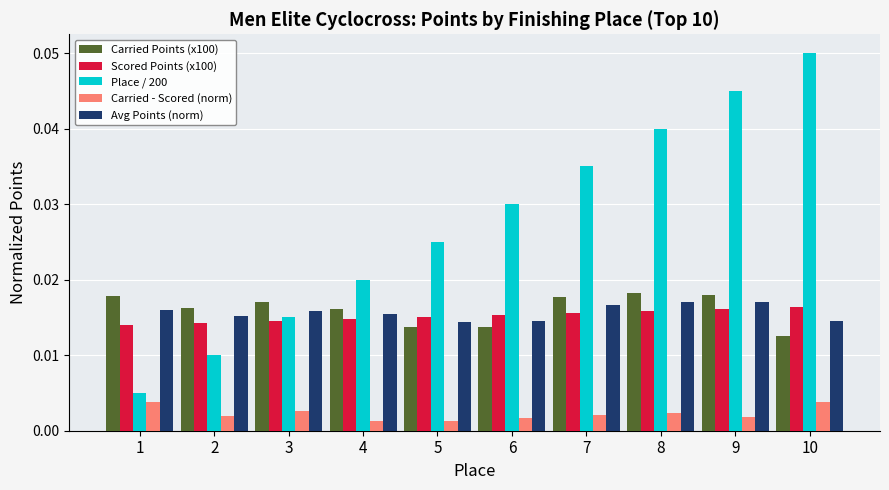

How many bars are there in each group?

5